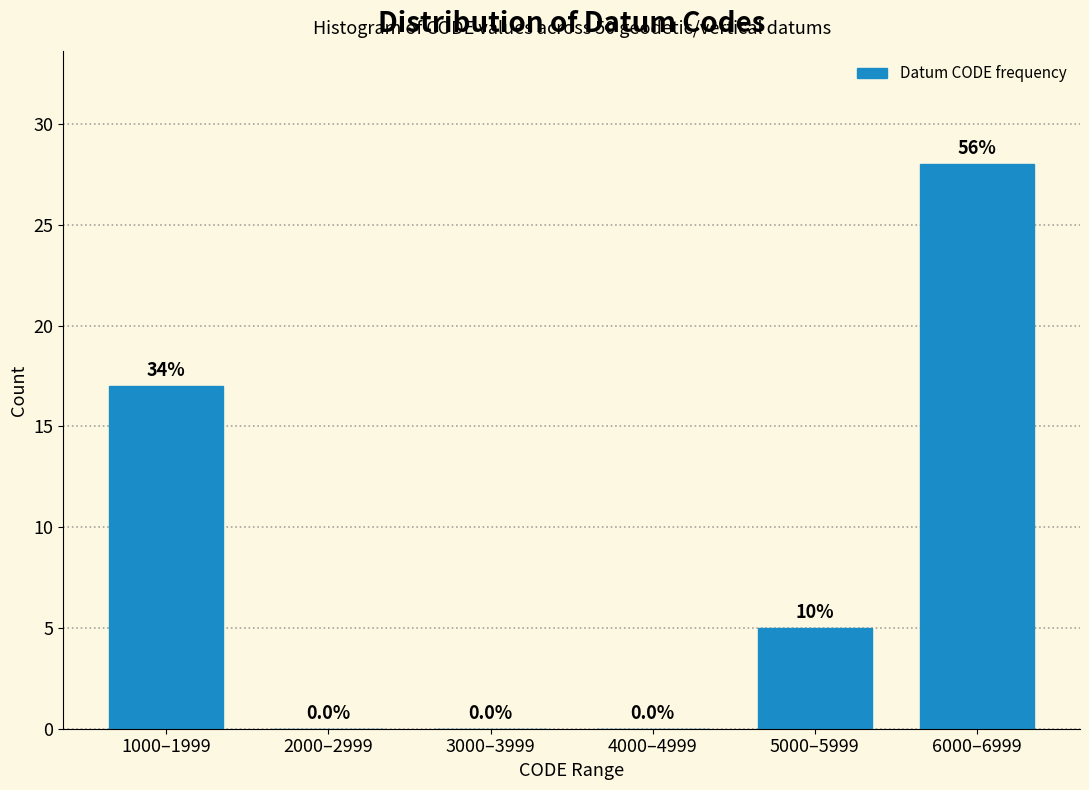

Reading left to right, what are all the values shown in this chart?

1000–1999=17	2000–2999=0	3000–3999=0	4000–4999=0	5000–5999=5	6000–6999=28